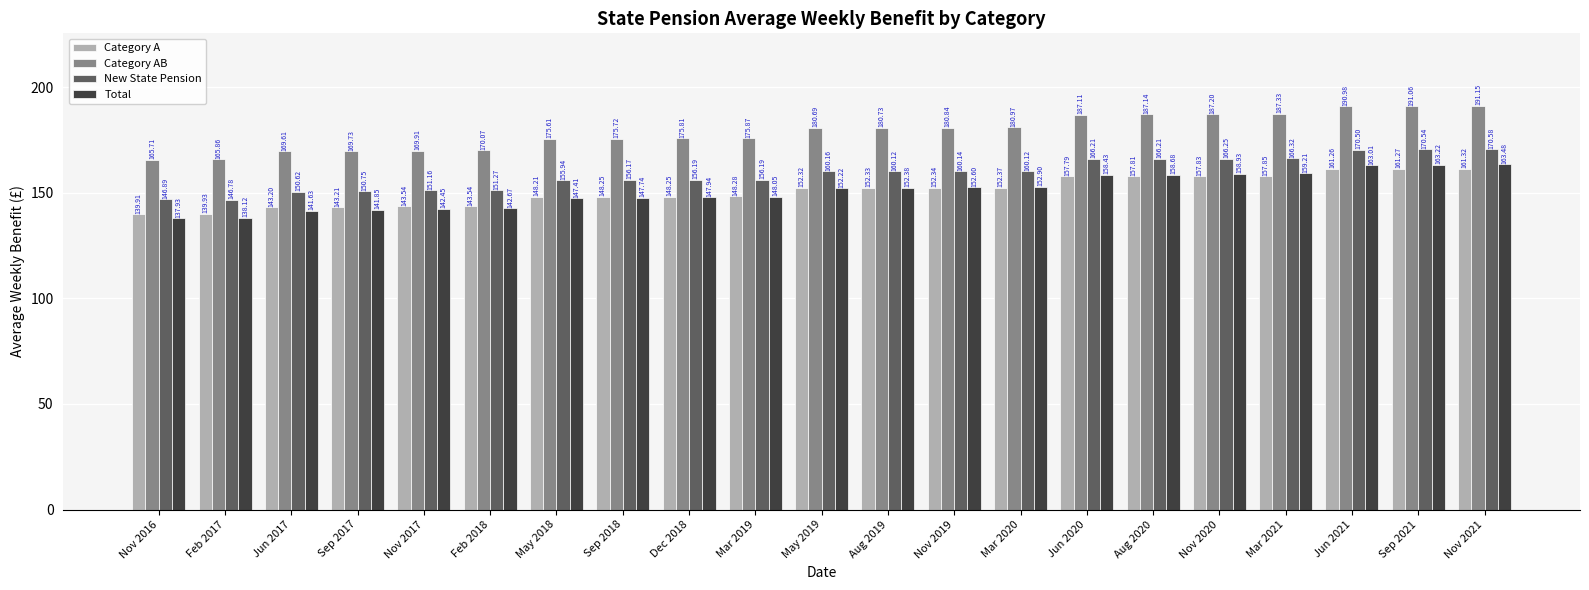

At Feb 2018, list the series in order from largest to smallest.

Category AB, New State Pension, Category A, Total